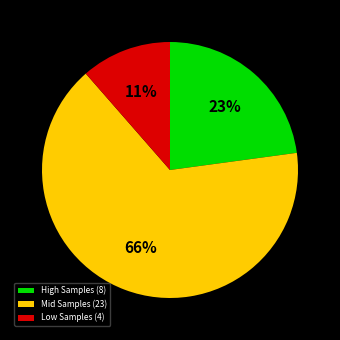

Rank the categories by value from lowest to highest.

Low Samples (4), High Samples (8), Mid Samples (23)